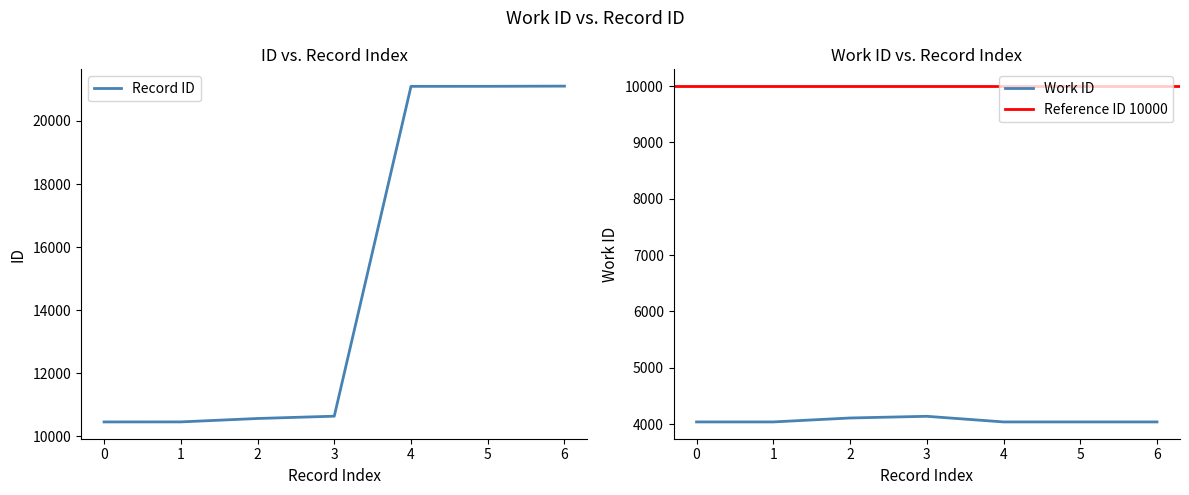

True or false: Record ID has a value of 10460 at 0.

True